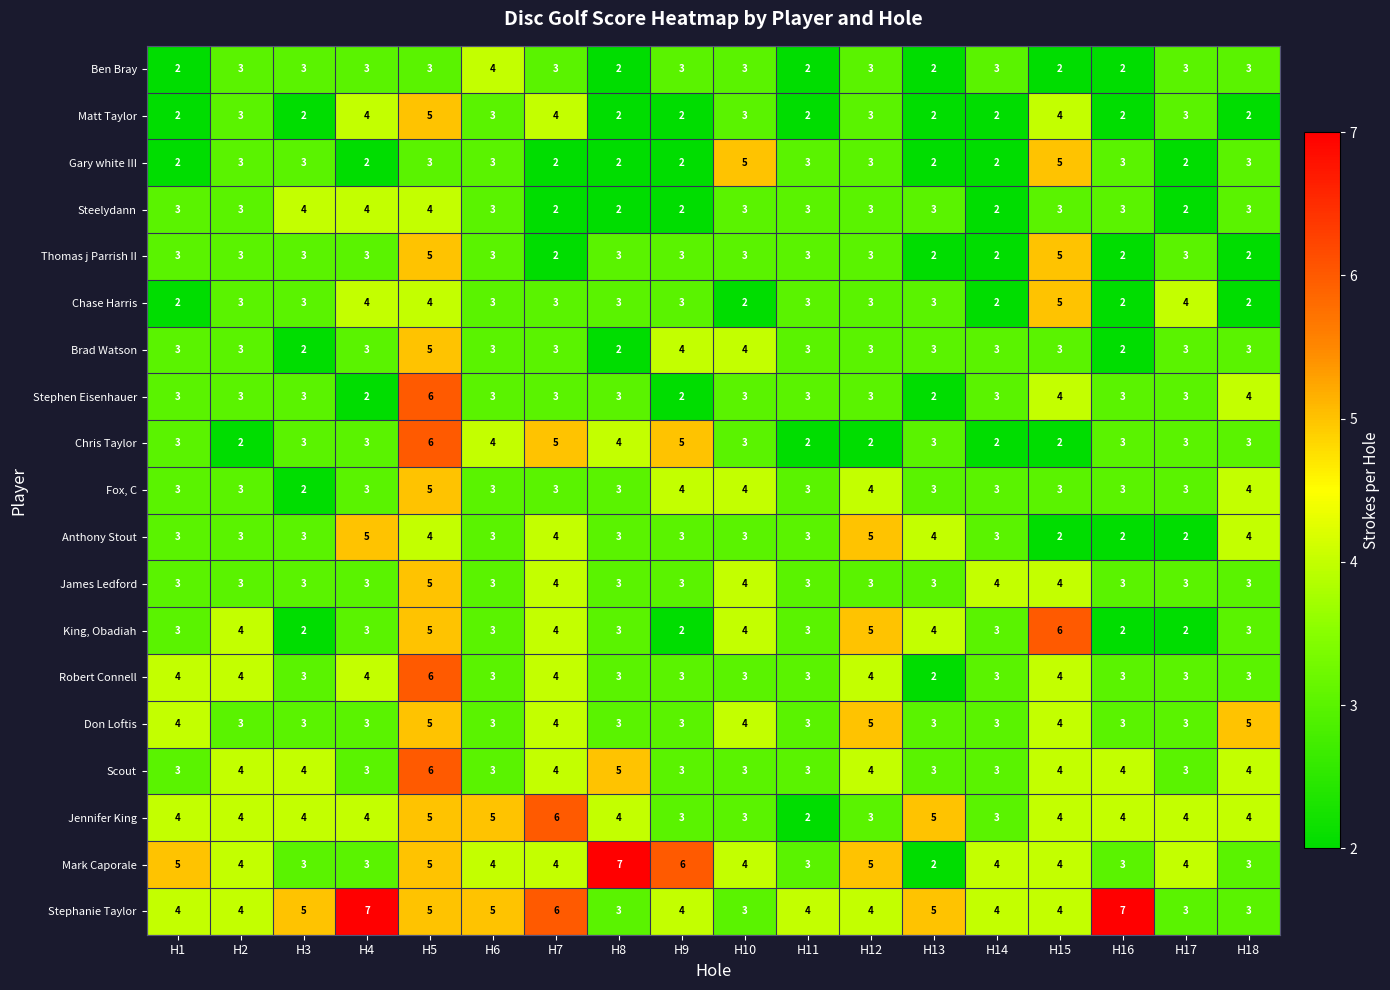

Which series has the widest spread of values?

Mark Caporale